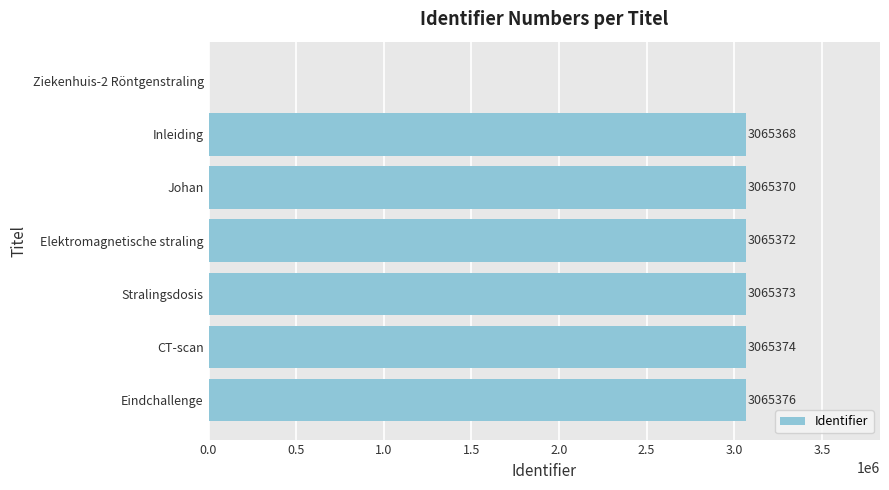

What is the maximum value shown in the chart?

3065376